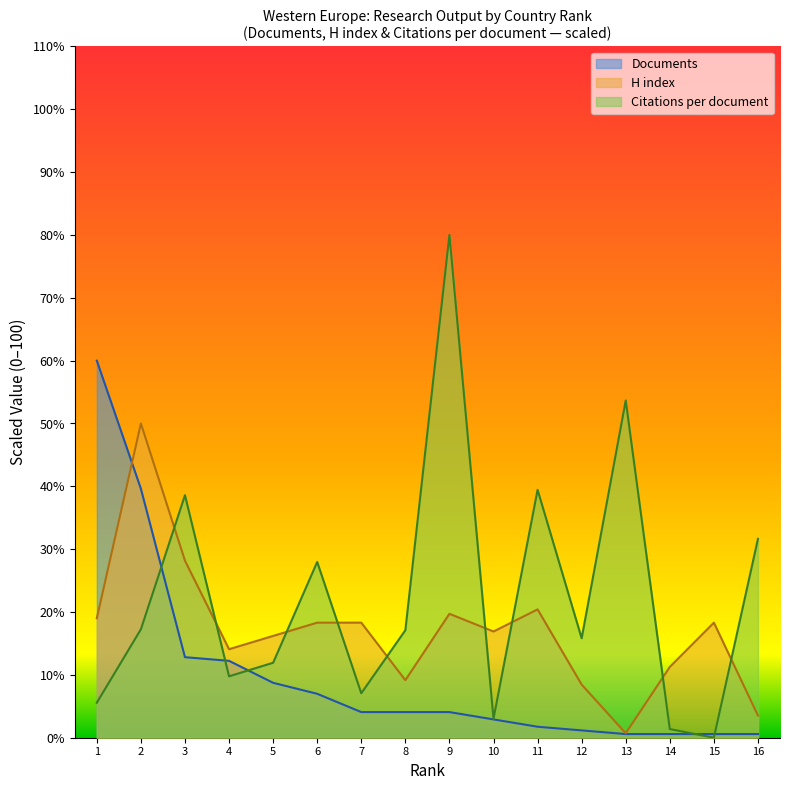

Rank the series by their maximum value, from highest to lowest.

Citations per document, Documents, H index